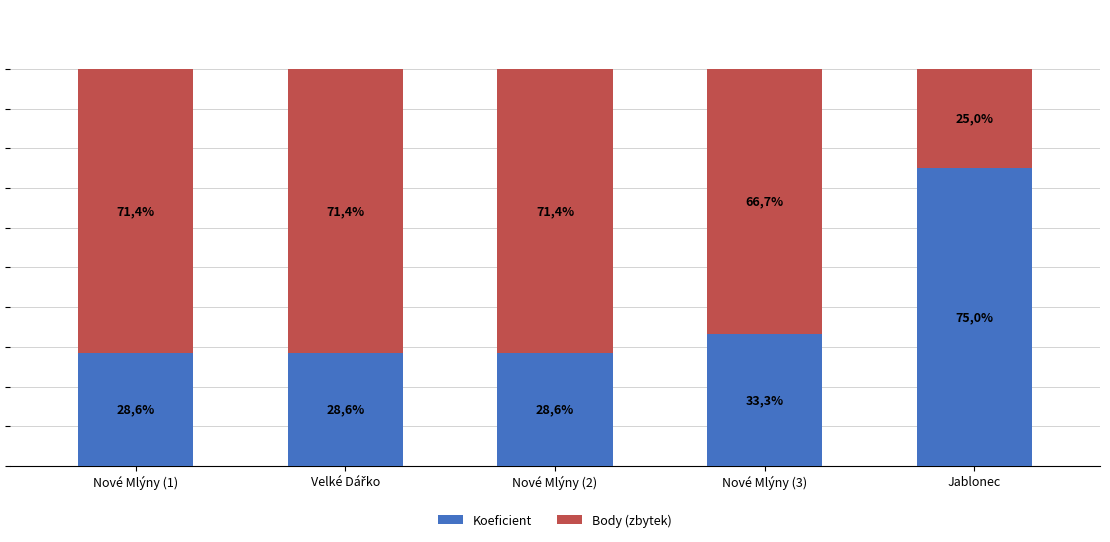

Does the chart contain any negative values?

No